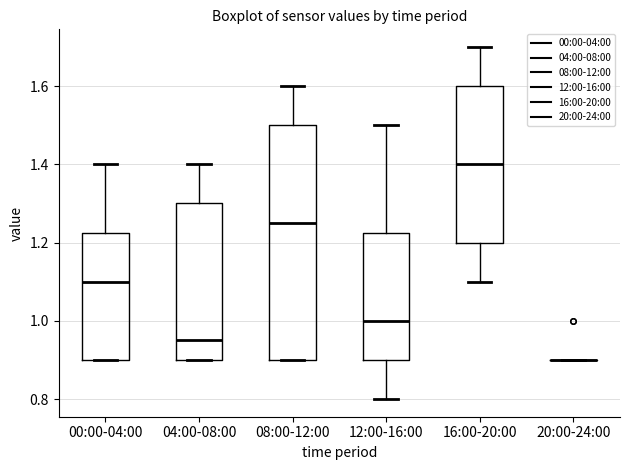

Reading left to right, read every box against the y-axis: the position of its median line, the range the box covers, and the ends of its whiskers. The values are not printed on the chart, so give them approximately, as read against the axis.

00:00-04:00: median 1.10, box 0.90 to 1.22, whiskers 0.90 to 1.40
04:00-08:00: median 0.96, box 0.90 to 1.30, whiskers 0.90 to 1.40
08:00-12:00: median 1.26, box 0.90 to 1.50, whiskers 0.90 to 1.60
12:00-16:00: median 1.00, box 0.90 to 1.22, whiskers 0.80 to 1.50
16:00-20:00: median 1.40, box 1.20 to 1.60, whiskers 1.10 to 1.70
20:00-24:00: box collapsed to a line at 0.90, whiskers 0.90 to 0.90